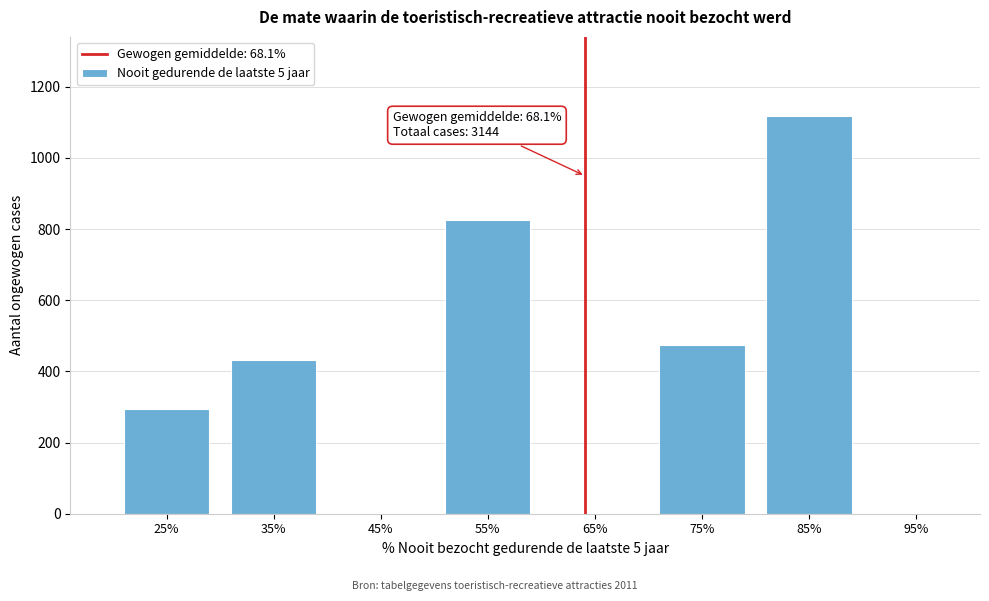

Reading left to right, what are all the values shown in this chart?

25%=295	35%=431	45%=0	55%=827	65%=0	75%=474	85%=1117	95%=0